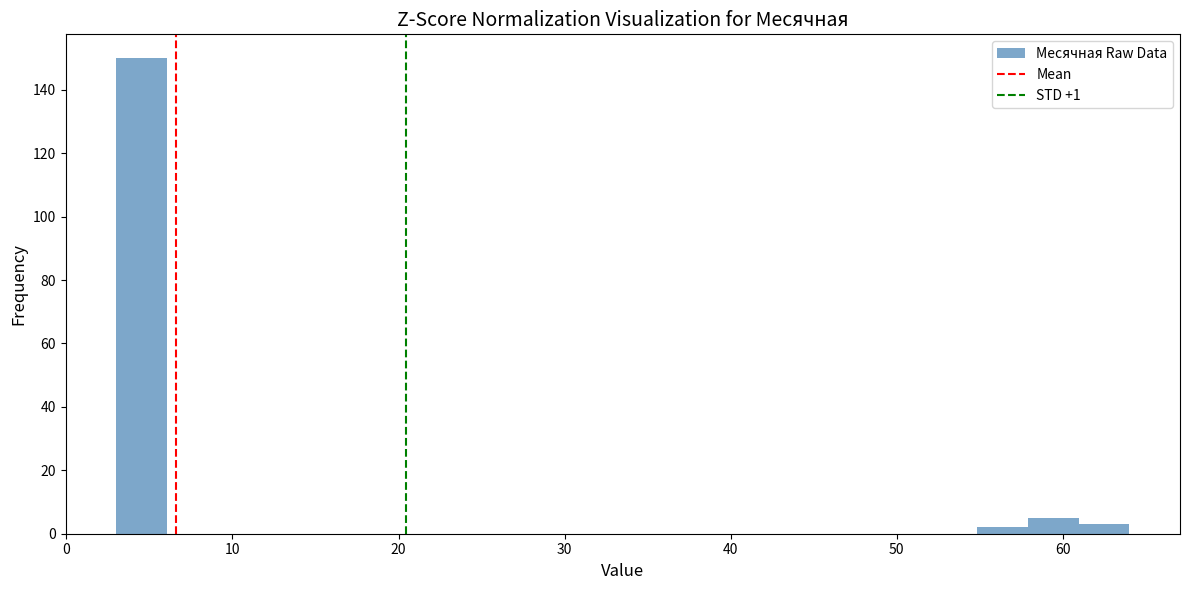

Around what value on the x-axis is the tallest bar? Give the approximate position of its centre, as read against the axis.

5